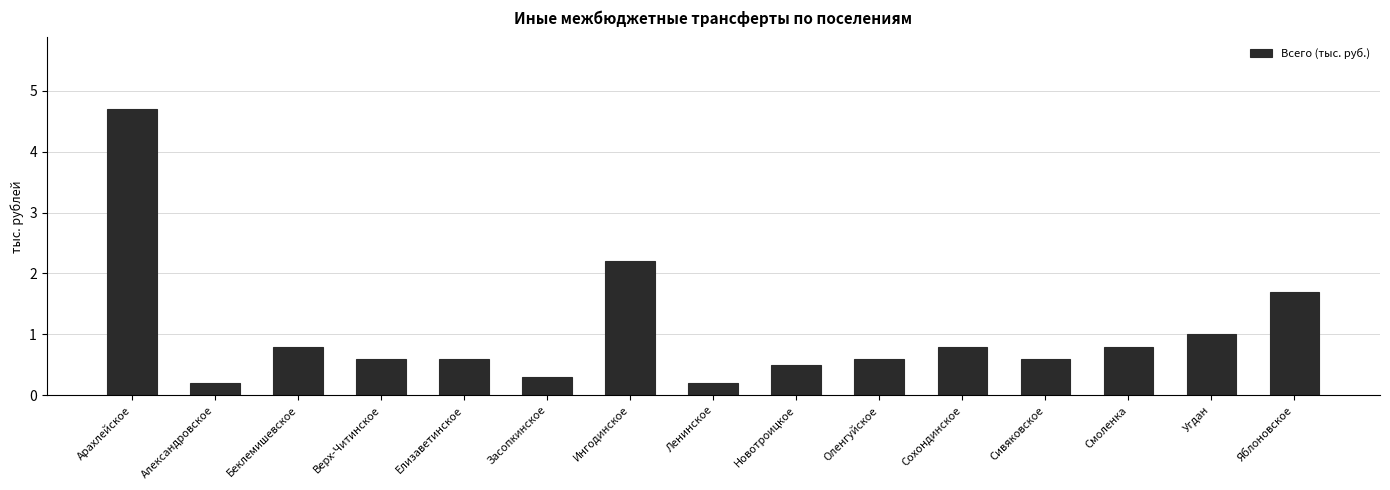

The value at Верх-Читинское is 0.6. True or false?

True